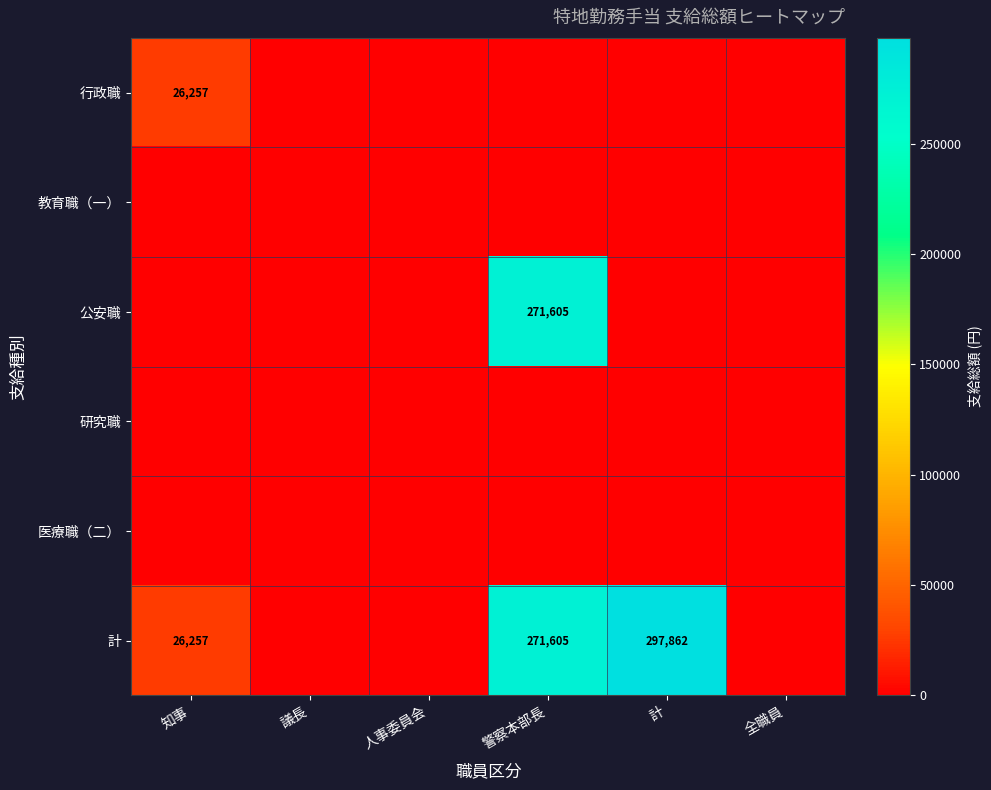

True or false: 計 has a value of 92045 at 警察本部長.

False